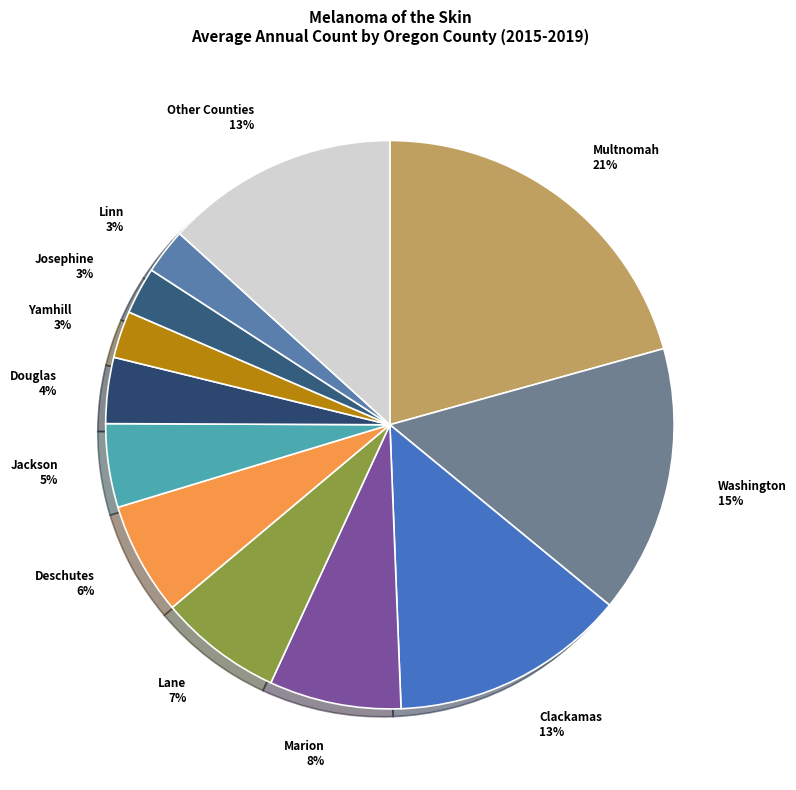

Is there any slice that represents more than half of the pie?

No